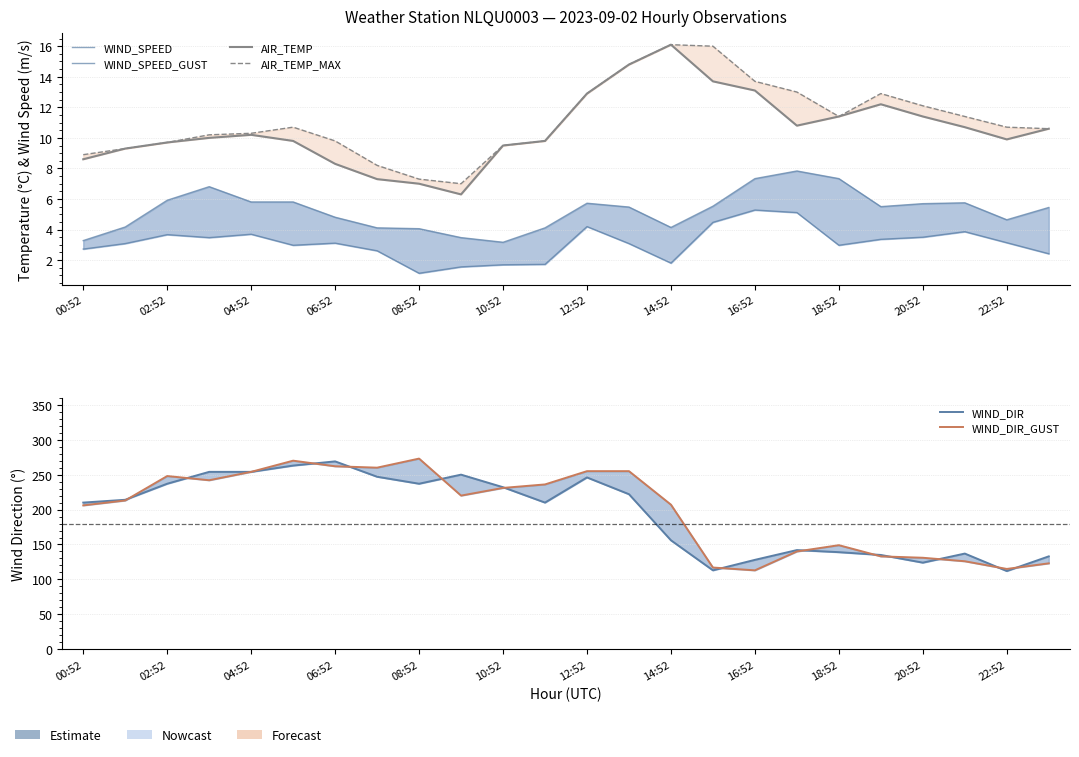

Where is WIND_DIR nearest to the value 190?

00:52